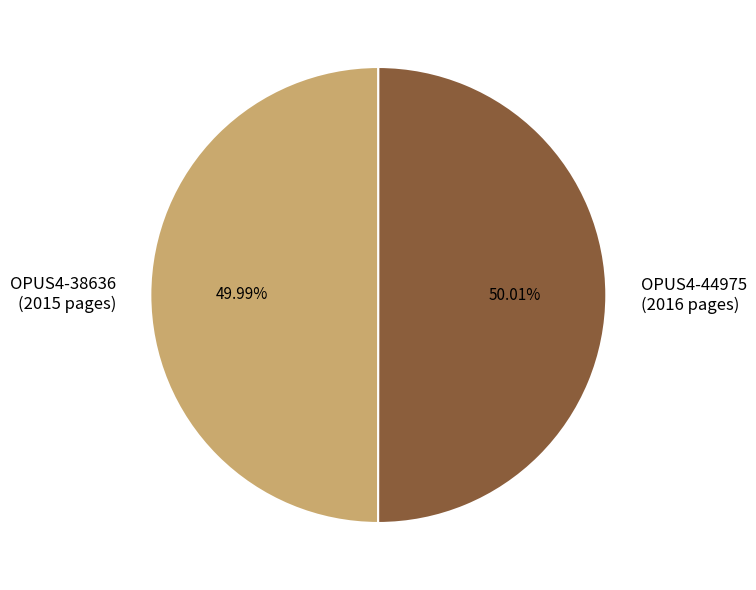

Approximately how many times larger is the value at OPUS4-38636 compared to OPUS4-44975?

1.0